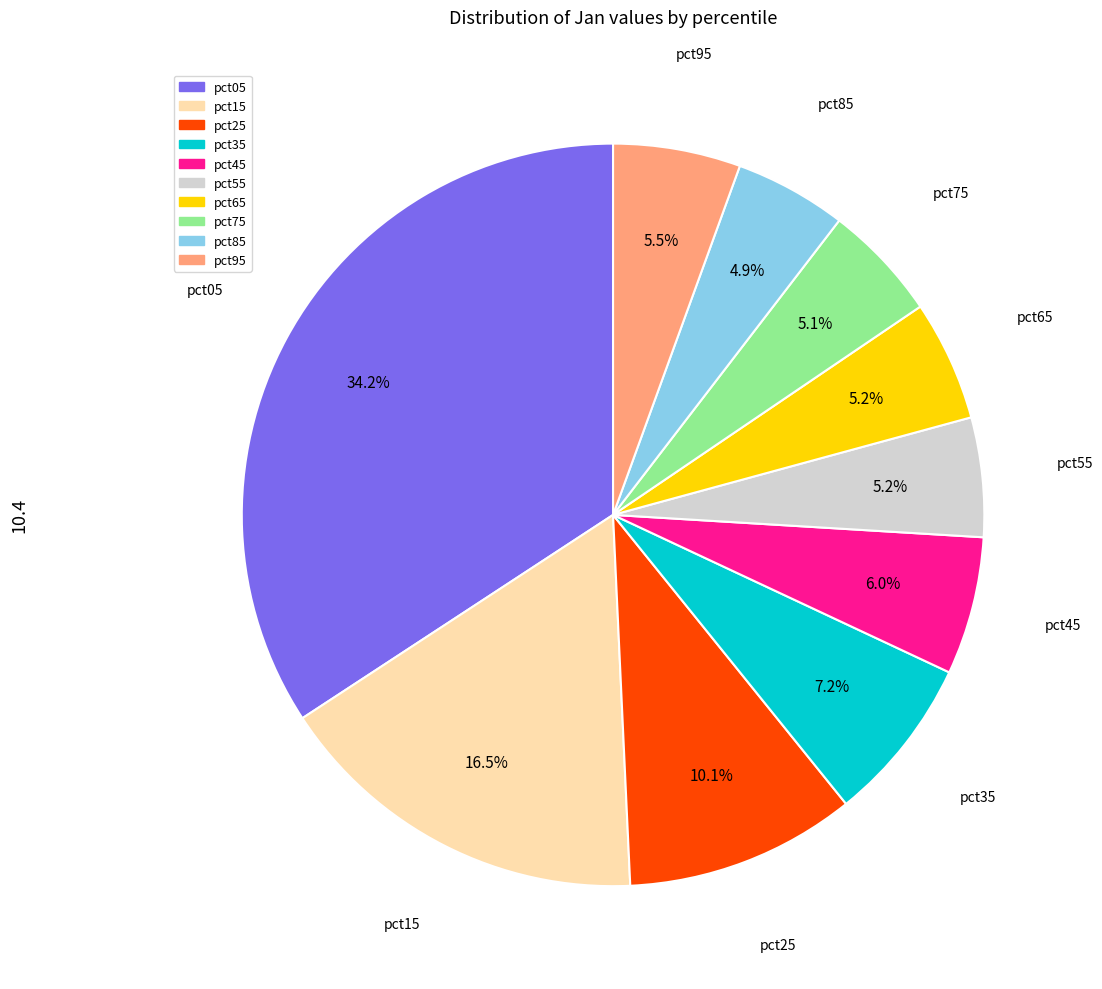

Which has a higher value, pct85 or pct95?

pct95